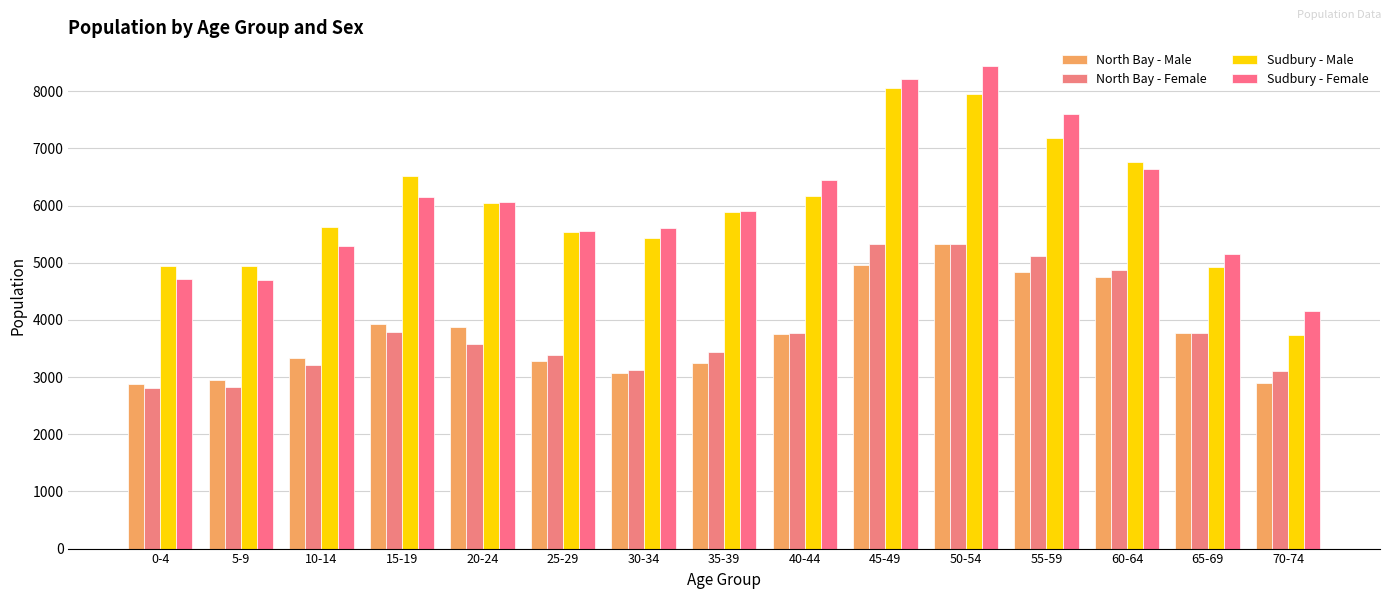

What is the value of the Sudbury - Female bar at the 14th from the left?

5155